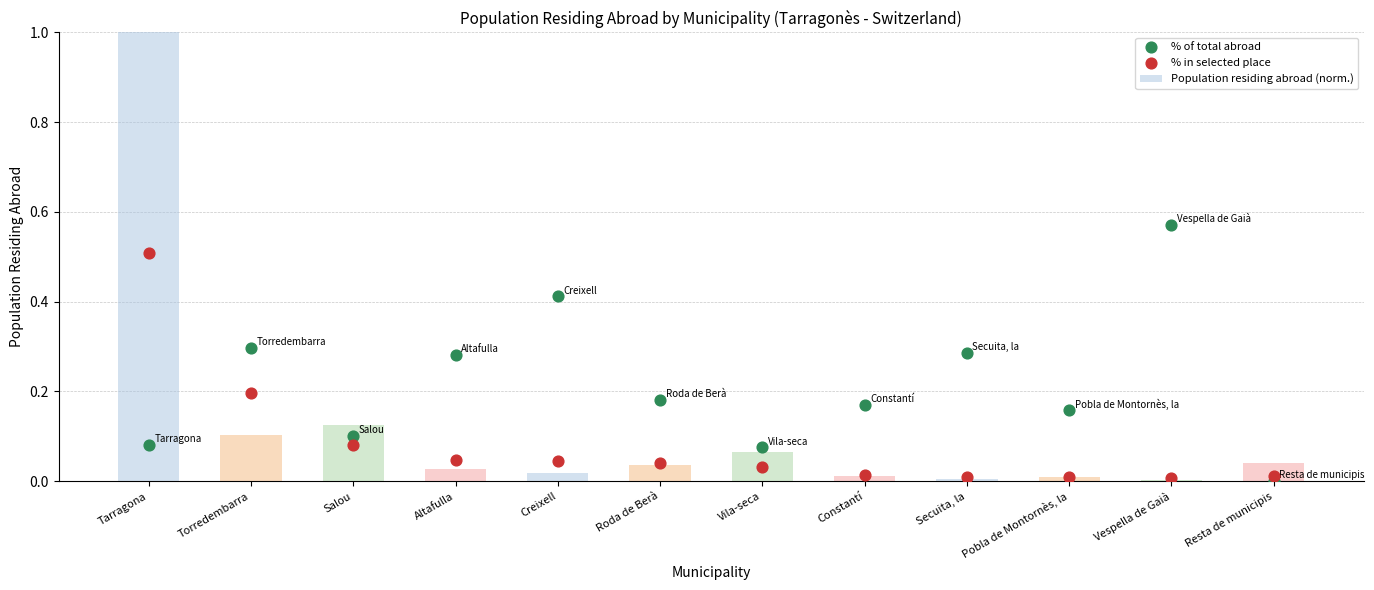

What are all the series names shown in the legend?

Population residing abroad (norm.), % of total abroad, % in selected place